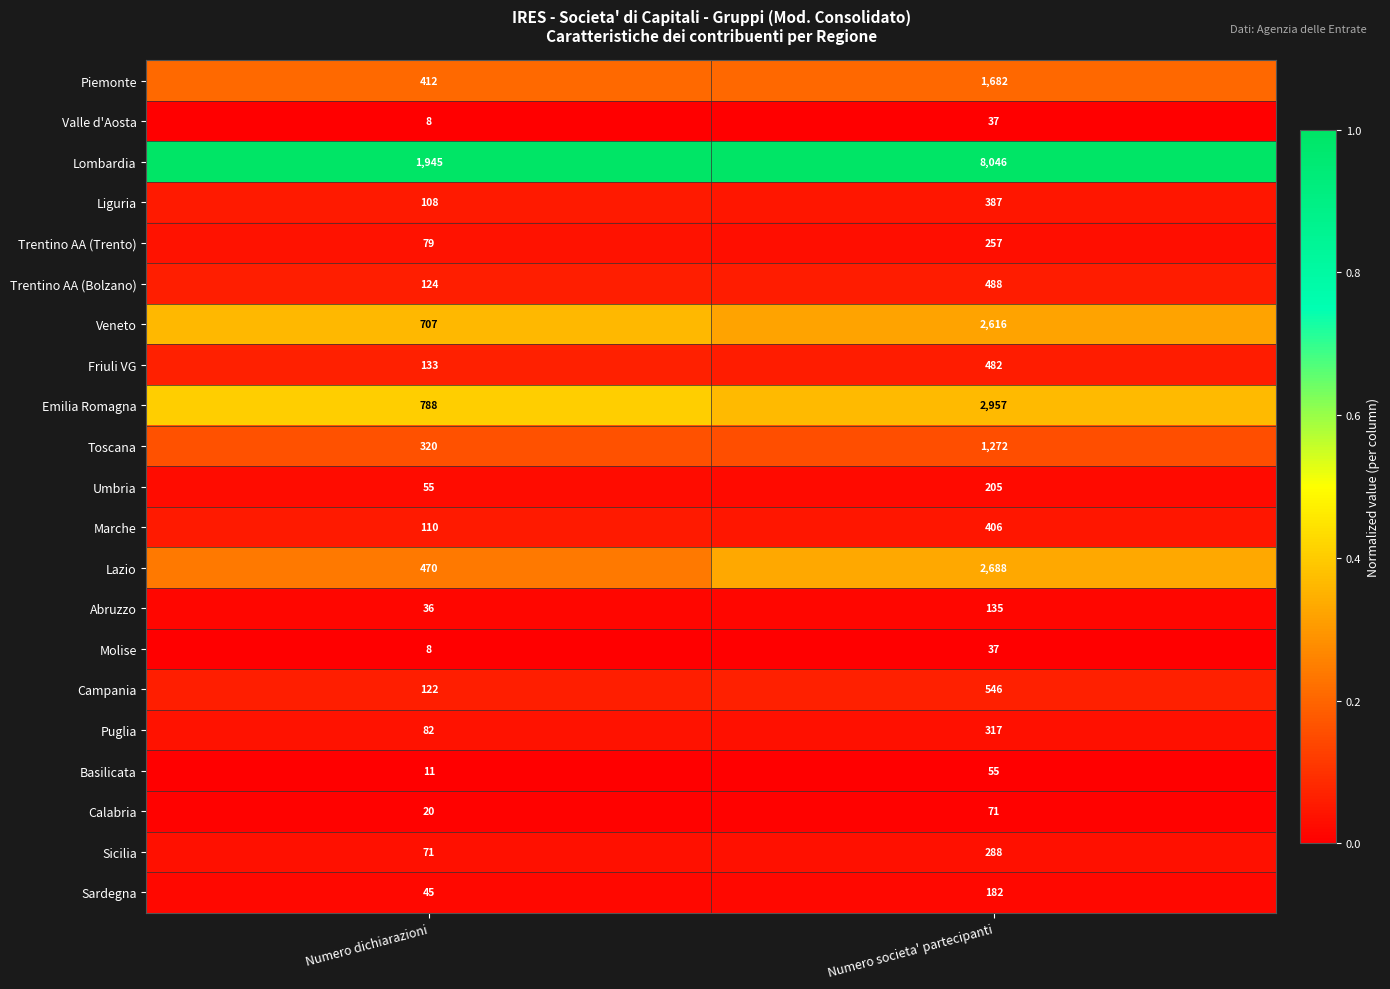

What is the spread (max minus min) of values at Numero dichiarazioni?

1937